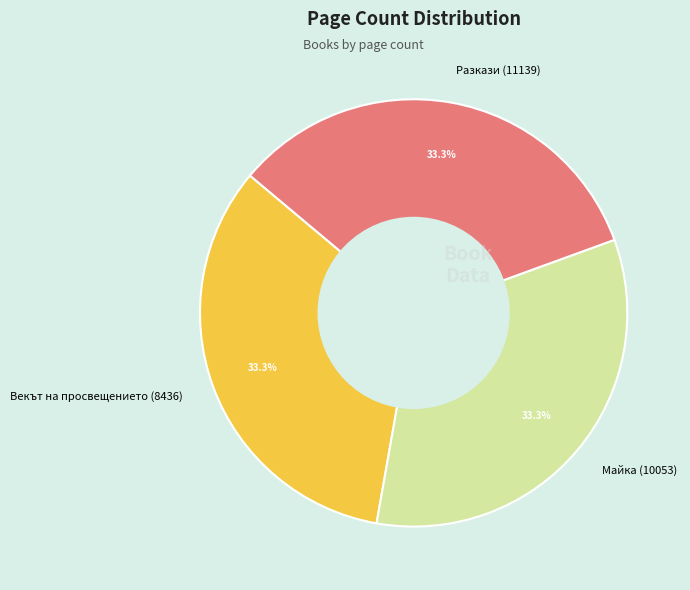

Is the sum of Майка (10053) and Разкази (11139) greater than half?

Yes